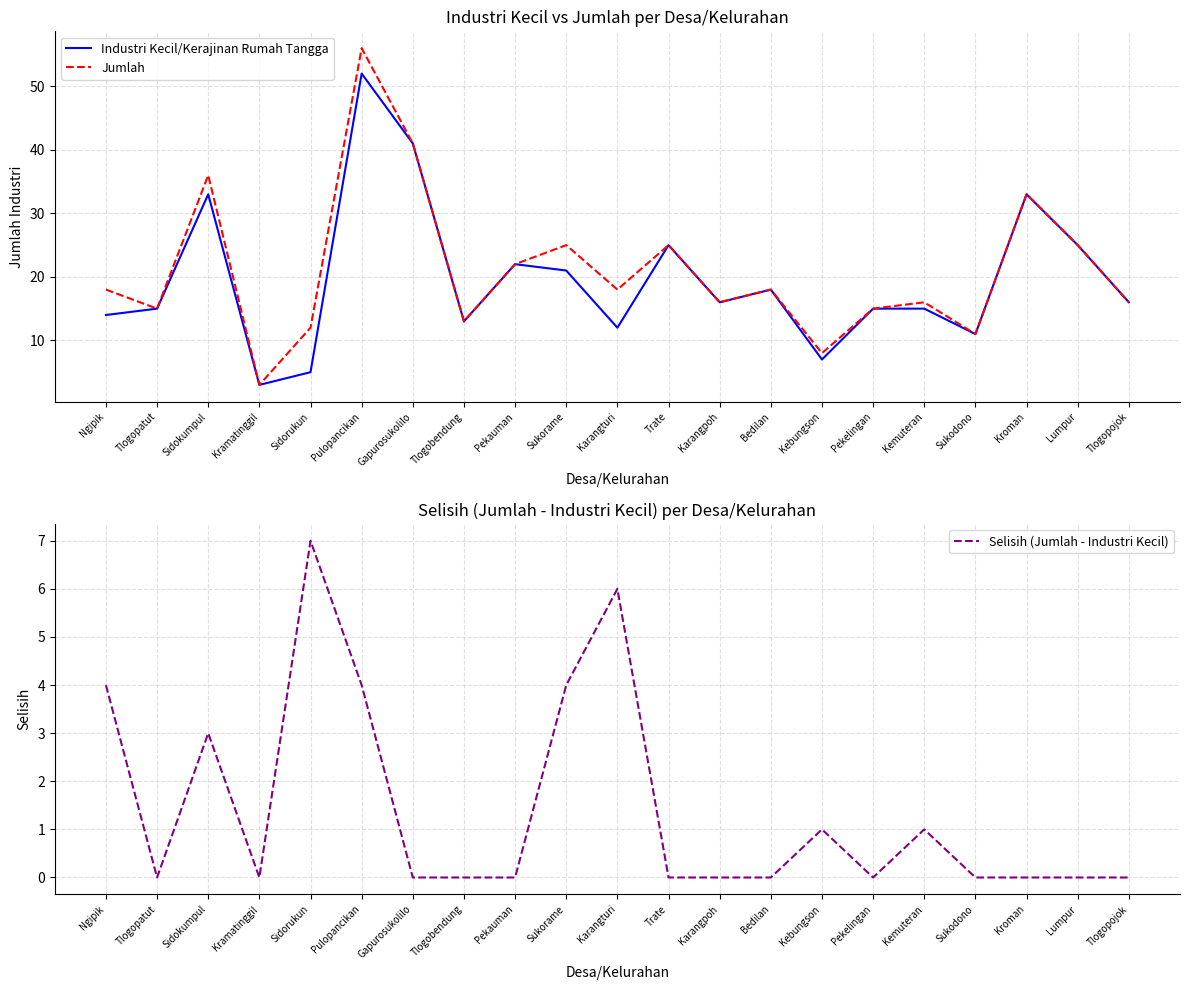

True or false: Jumlah has a value of 25 at Lumpur.

True